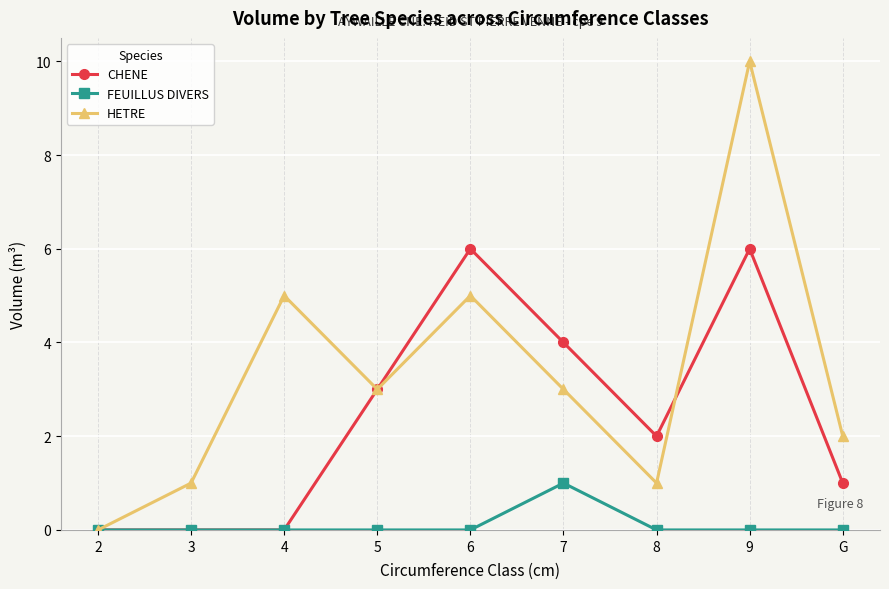

The HETRE series shows 7 at 4. True or false?

False